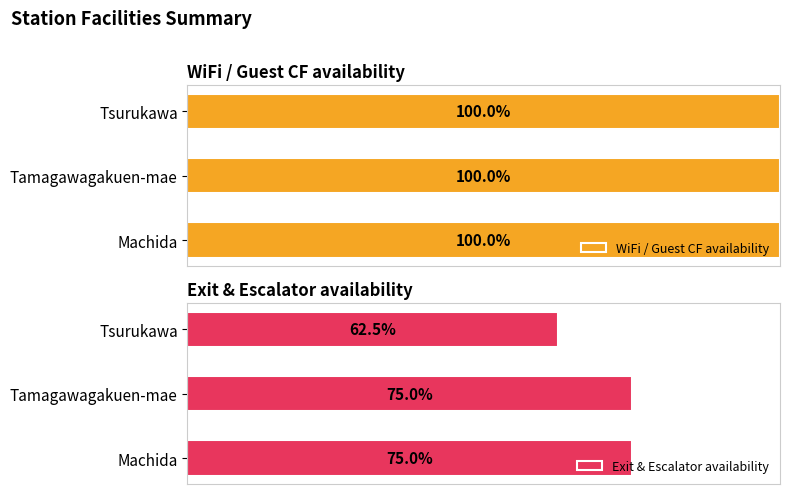

At which label does Exit & Escalator availability reach its minimum?

Tsurukawa